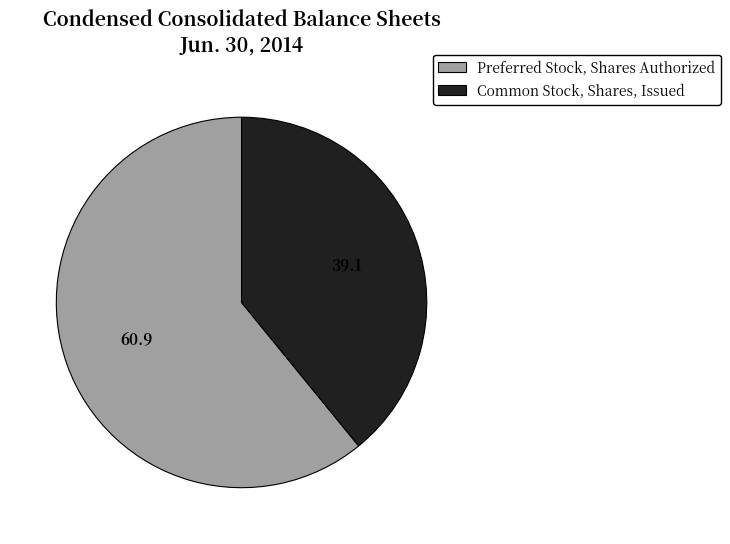

How many slices are in this pie chart?

2